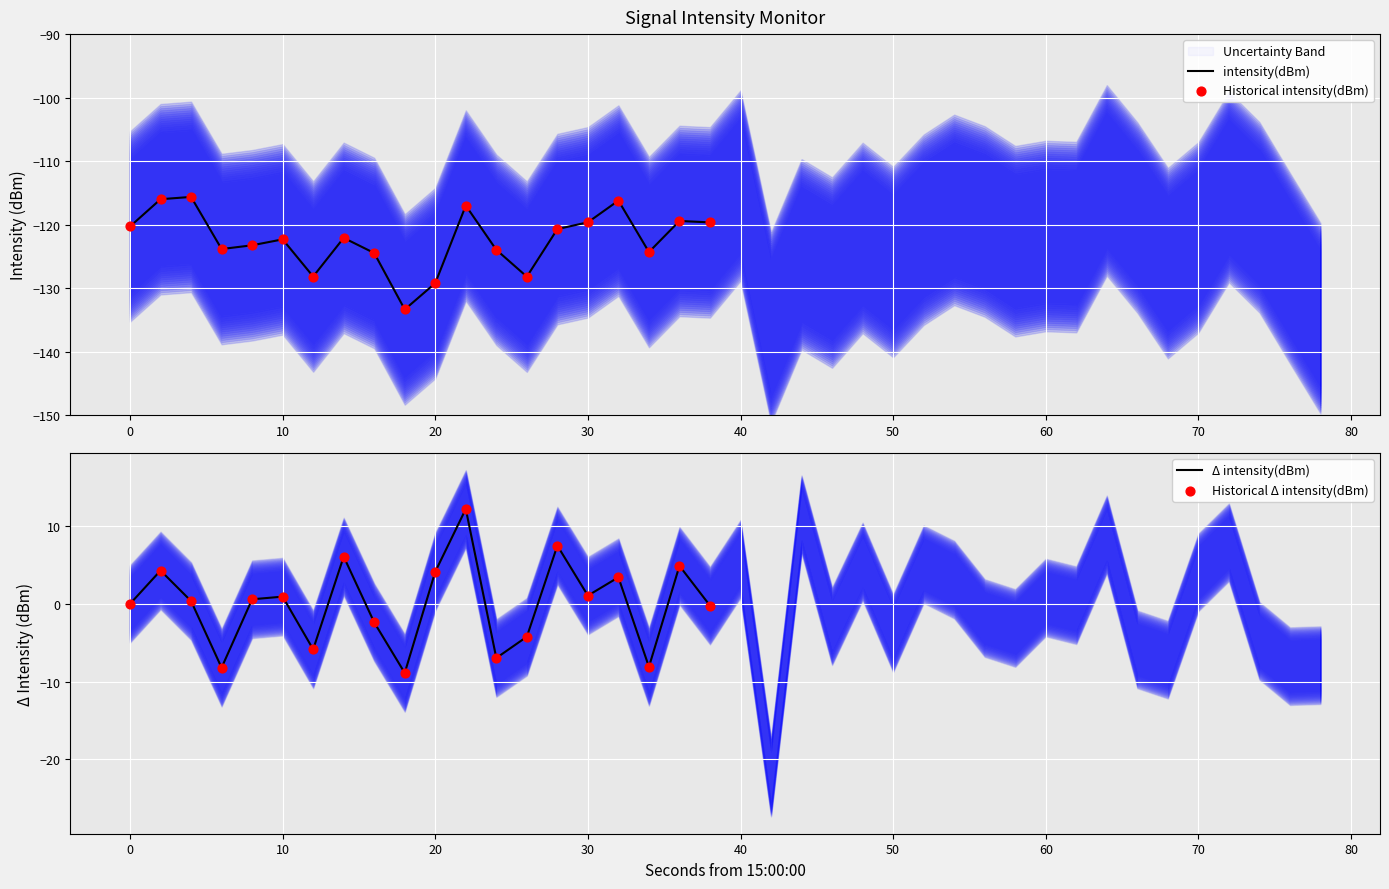

At how many categories does at least one series exceed -71?

20